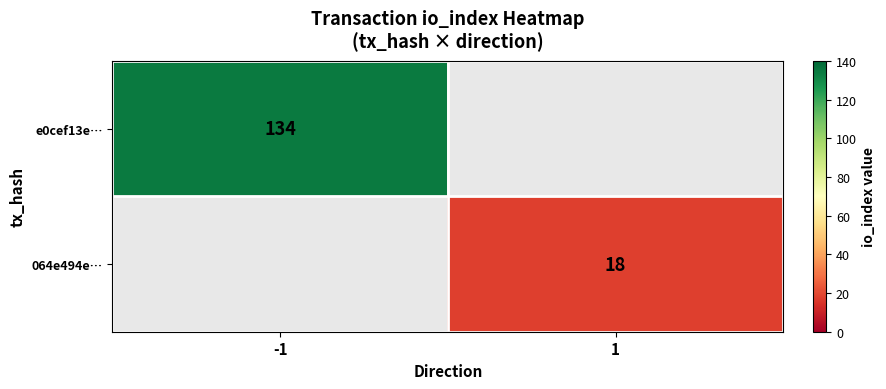

Which label corresponds to the smallest value in the chart?

1